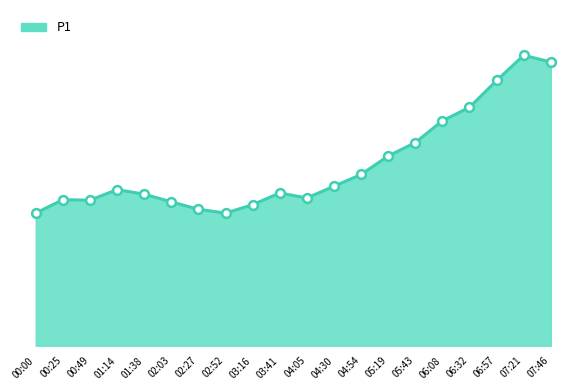

Approximately how many times larger is the value at 06:08 compared to 05:43?

1.1